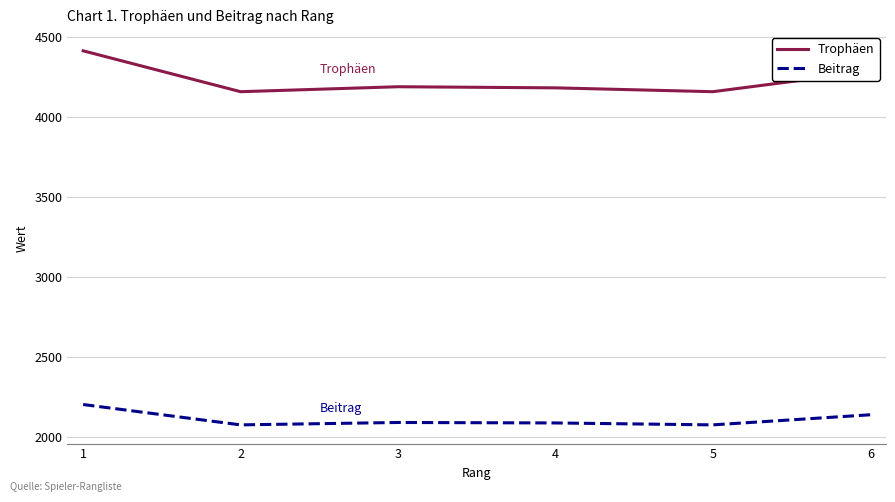

How many interior local valleys does the Trophäen series have?

2